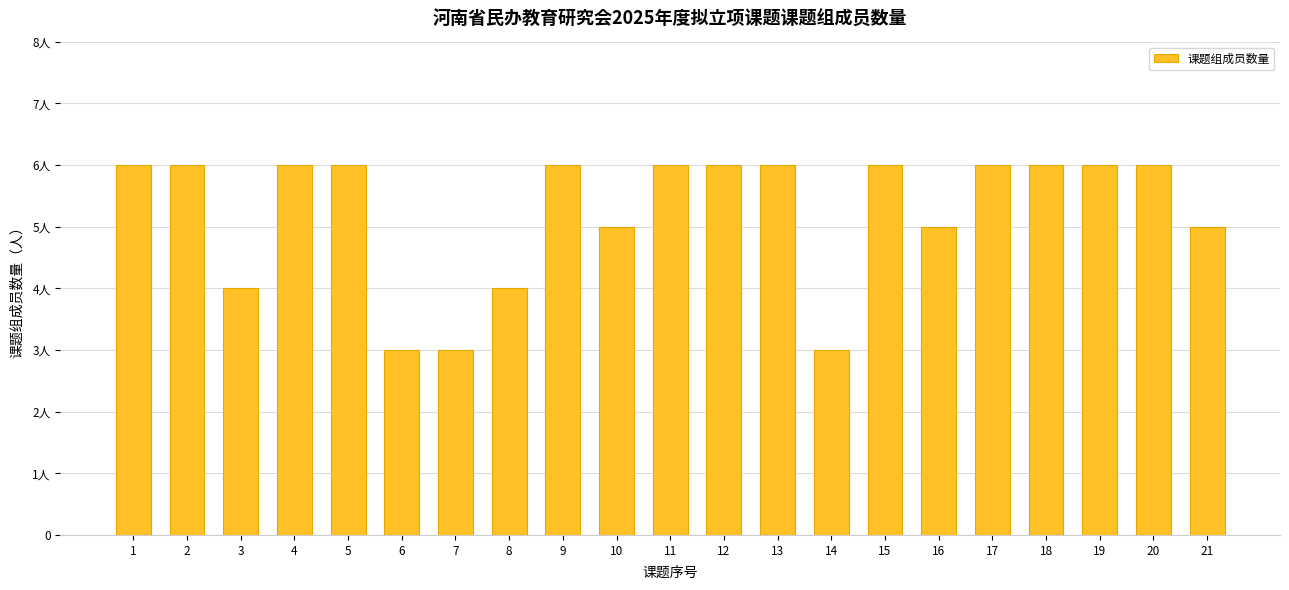

Are the bars horizontal?

No